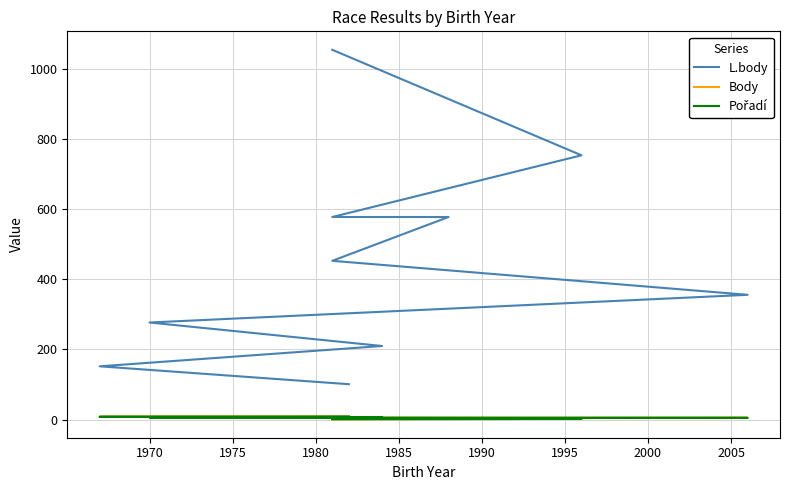

How many data points does each series have?

10